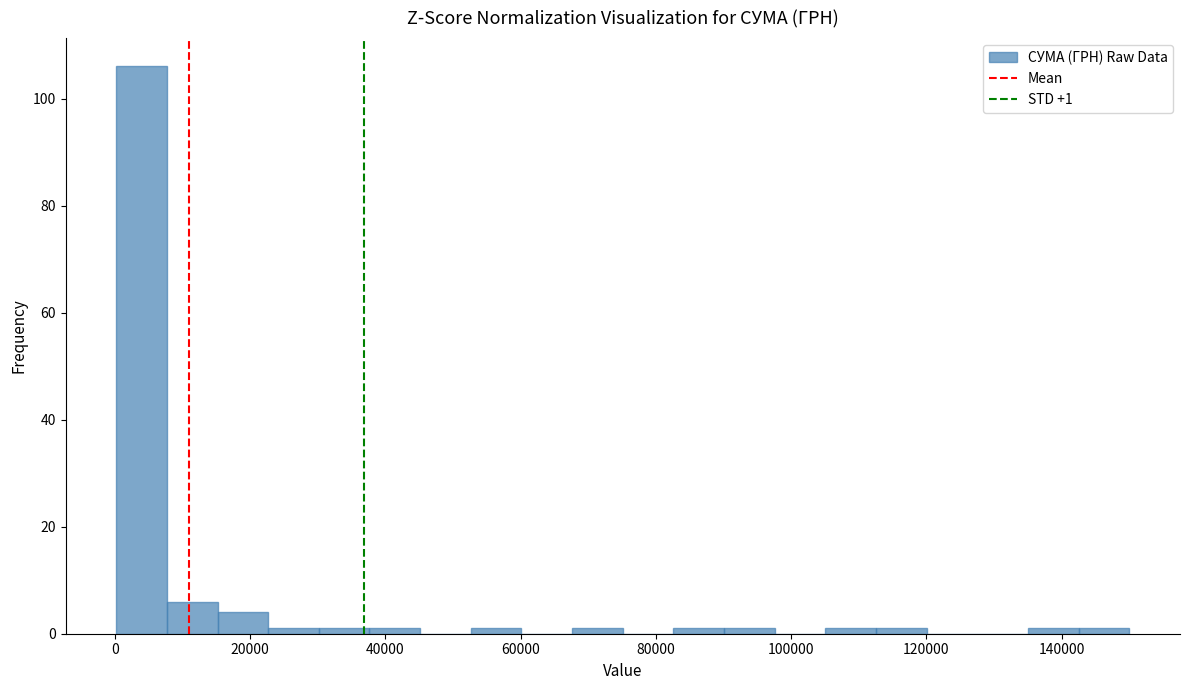

Read against the x-axis, roughly where is the centre of the tallest bar?

4000